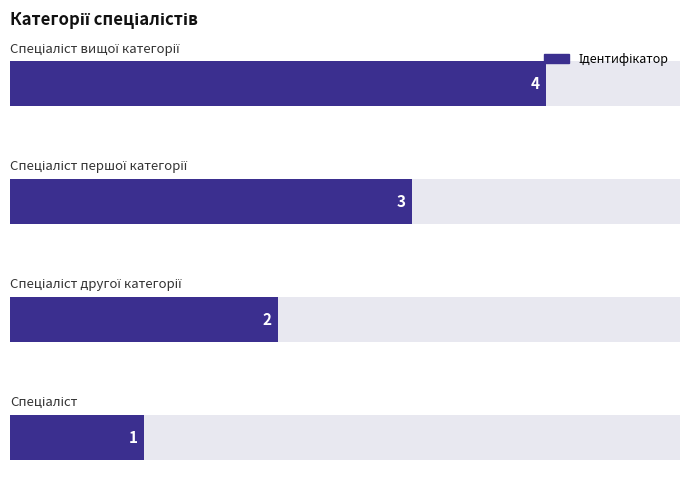

Reading left to right, transcribe all the data shown in this chart.

1	2	3	4